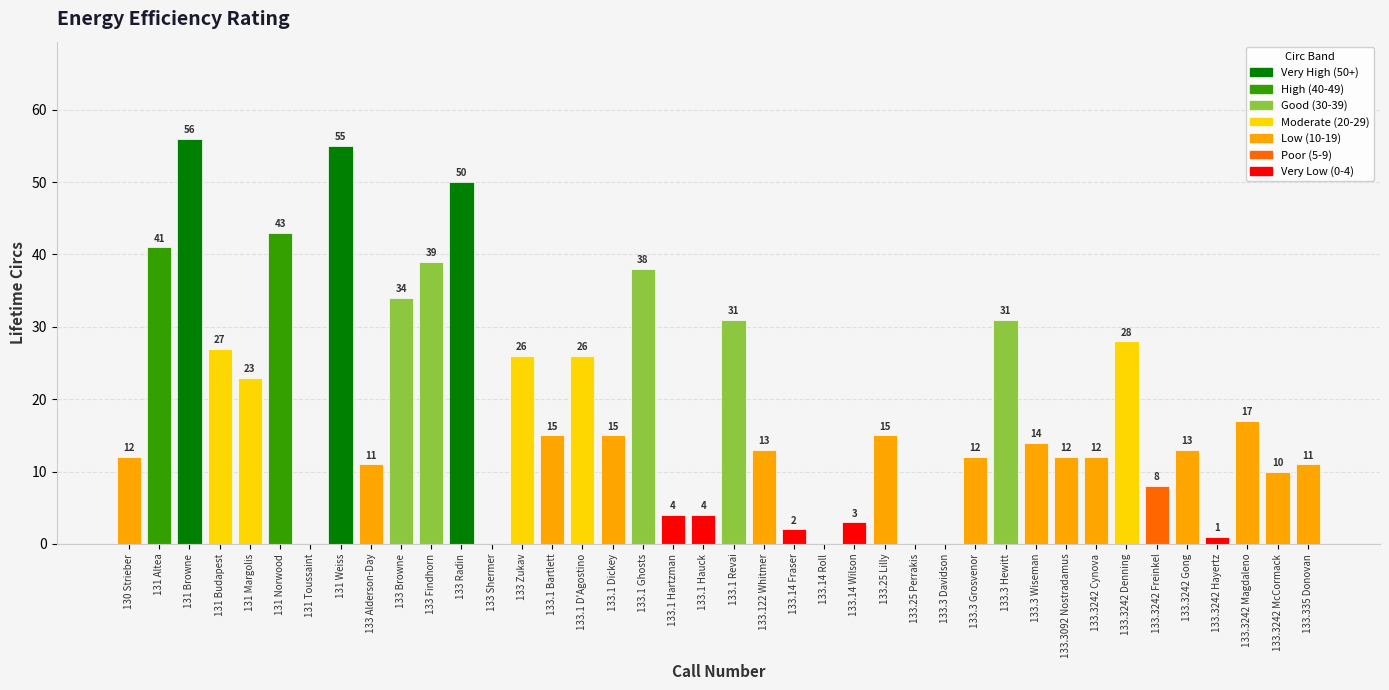

At which label is the value closest to 28?

133.3242 Denning